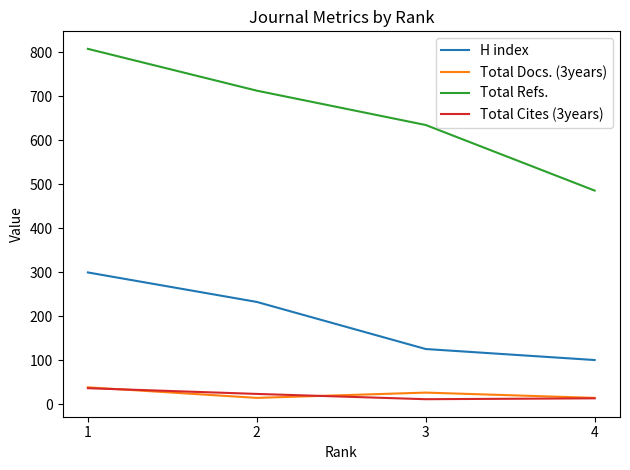

True or false: H index and Total Refs. intersect in this chart.

False